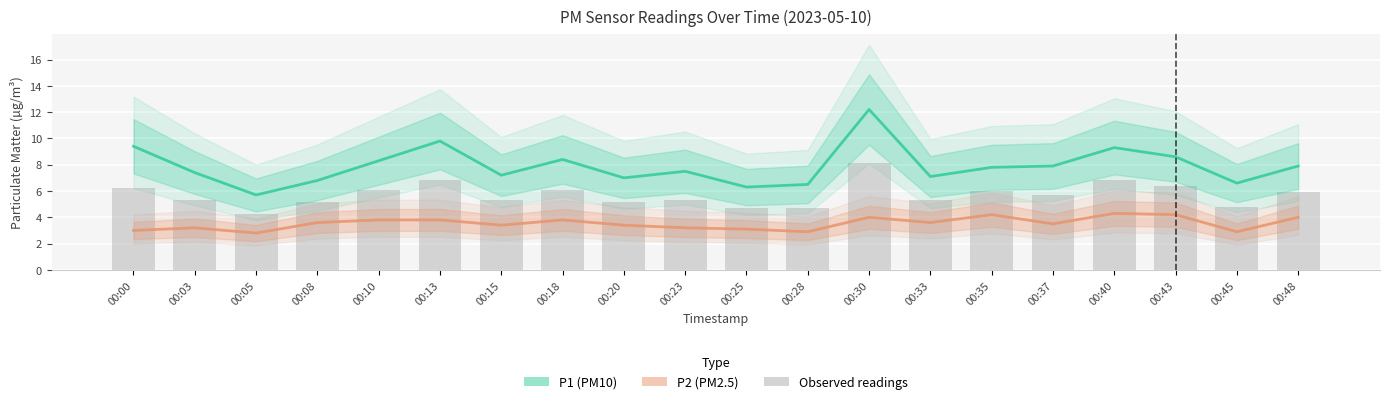

At which category is the sum across all series the highest?

00:30